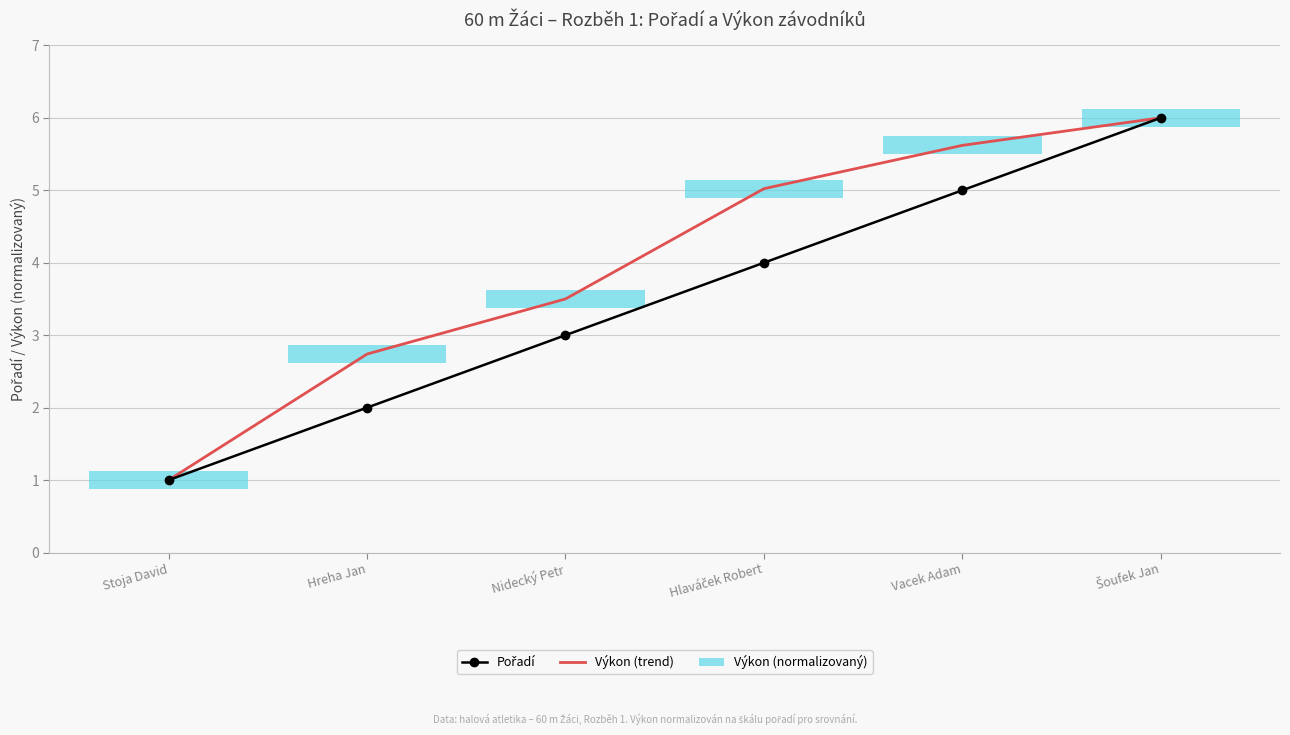

Between Hlaváček Robert and Nidecký Petr, which is larger?

Hlaváček Robert